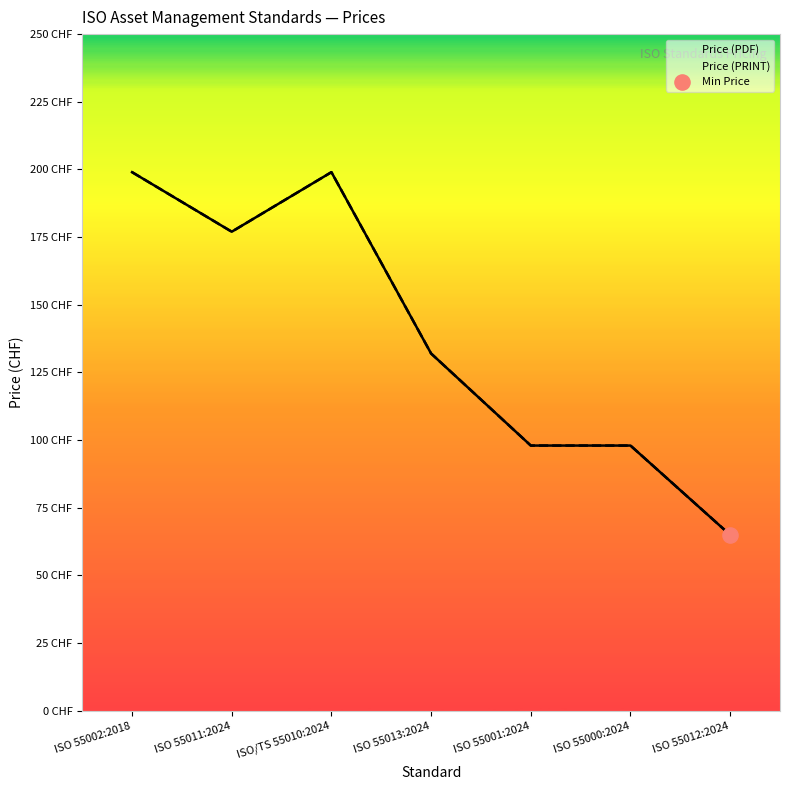

At which category is the sum across all series the highest?

ISO 55002:2018